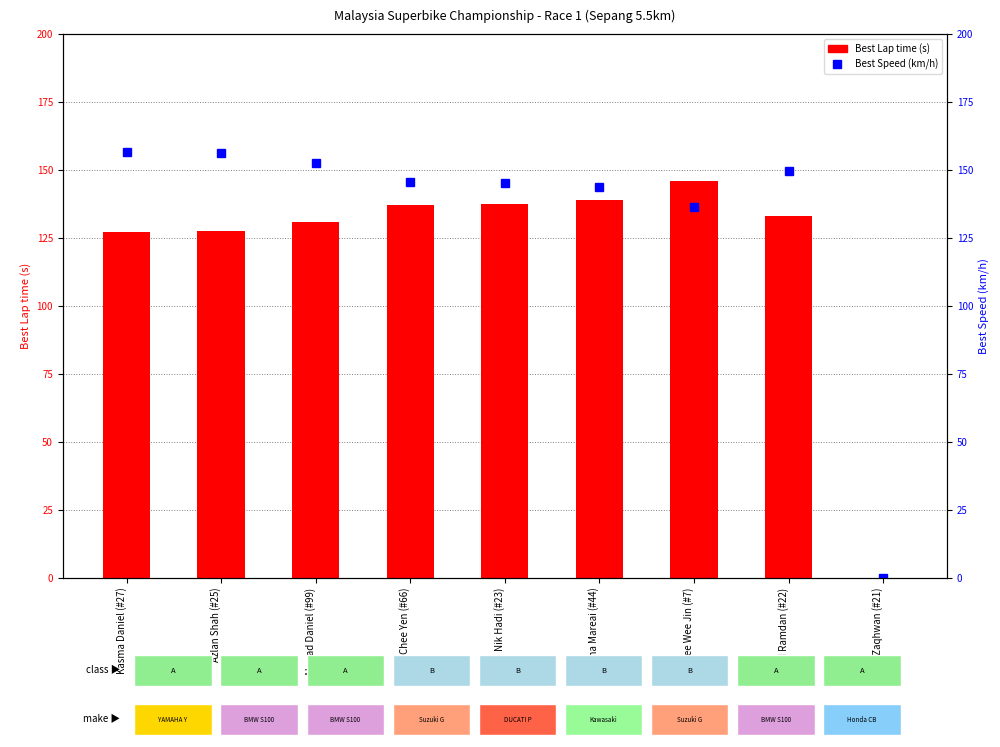

True or false: Best Lap time (s) has a value of 46.8 at Nik Hadi (#23).

False